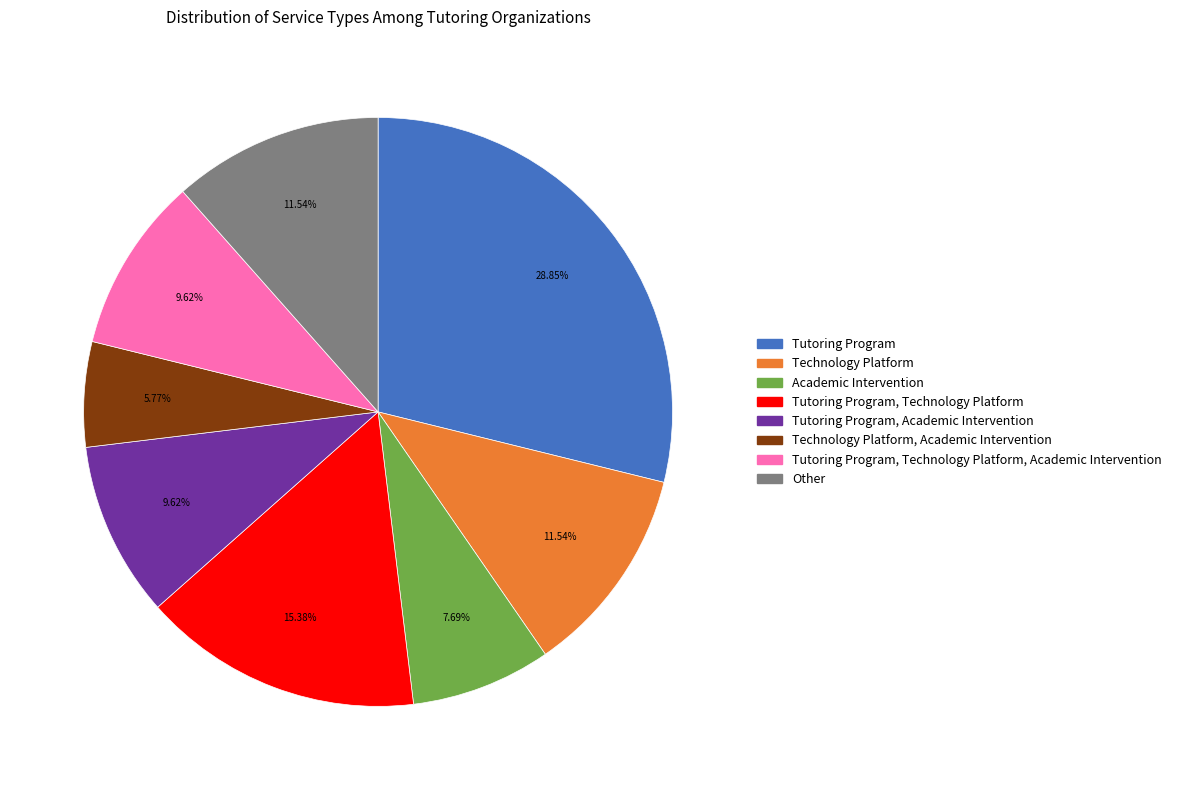

Is there a majority slice in this chart?

No